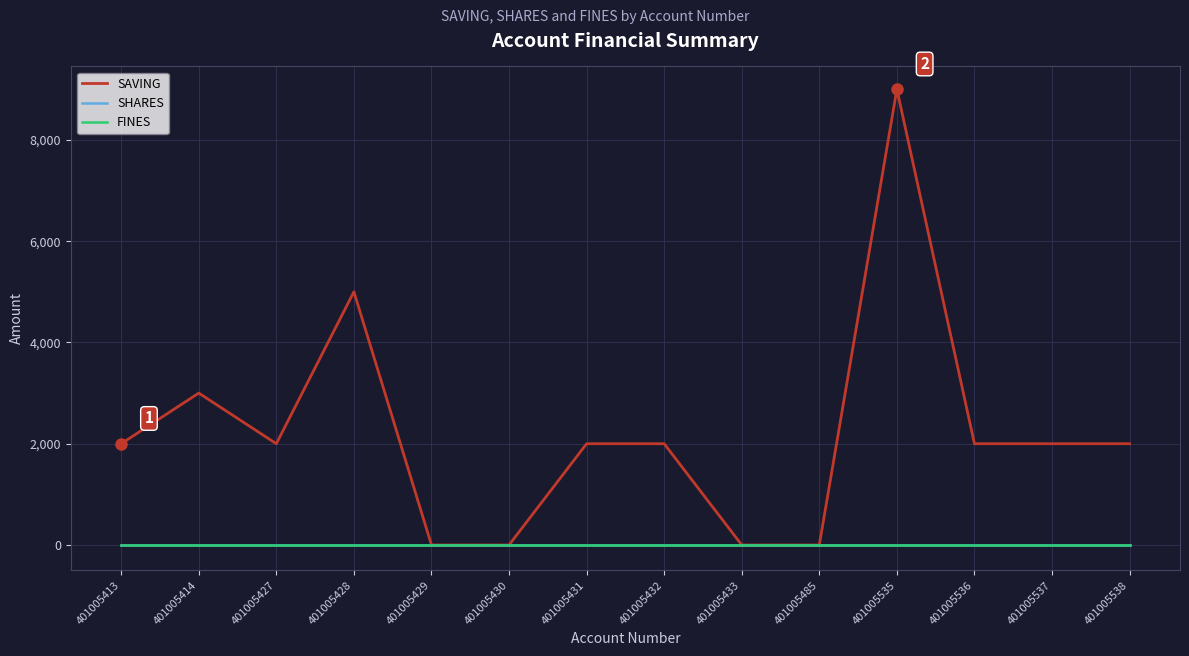

Reading left to right, extract all data points from this chart.

SAVING: 401005413=2000	401005414=3000	401005427=2000	401005428=5000	401005429=0	401005430=0	401005431=2000	401005432=2000	401005433=0	401005485=0	401005535=9000	401005536=2000	401005537=2000	401005538=2000
SHARES: 401005413=0	401005414=0	401005427=0	401005428=0	401005429=0	401005430=0	401005431=0	401005432=0	401005433=0	401005485=0	401005535=0	401005536=0	401005537=0	401005538=0
FINES: 401005413=0	401005414=0	401005427=0	401005428=0	401005429=0	401005430=0	401005431=0	401005432=0	401005433=0	401005485=0	401005535=0	401005536=0	401005537=0	401005538=0